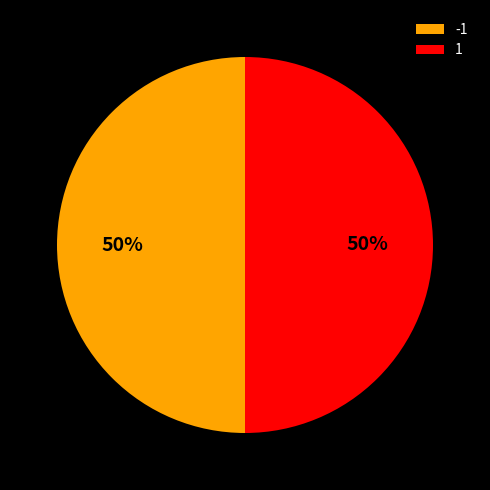

Count the number of slices in the pie.

2